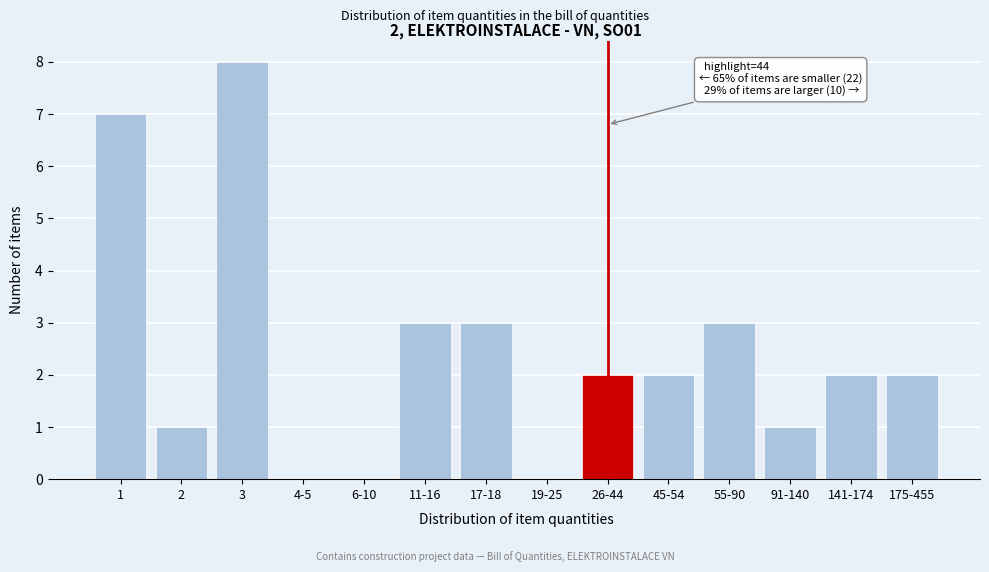

Reading left to right, transcribe all the data shown in this chart.

1=7	2=1	3=8	4-5=0	6-10=0	11-16=3	17-18=3	19-25=0	26-44=2	45-54=2	55-90=3	91-140=1	141-174=2	175-455=2